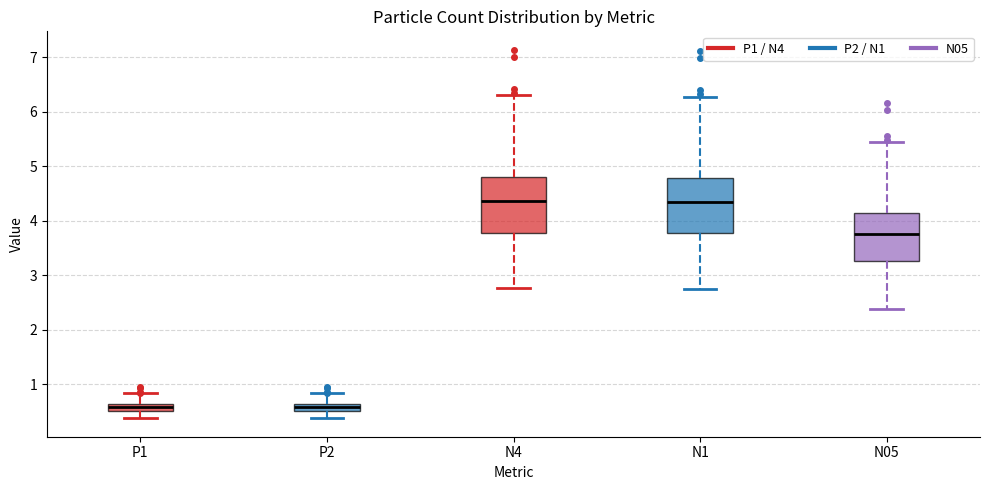

Where does the upper whisker of the box for P1 end on the y-axis? The values are not printed on the chart, so give them approximately, as read against the axis.

0.8